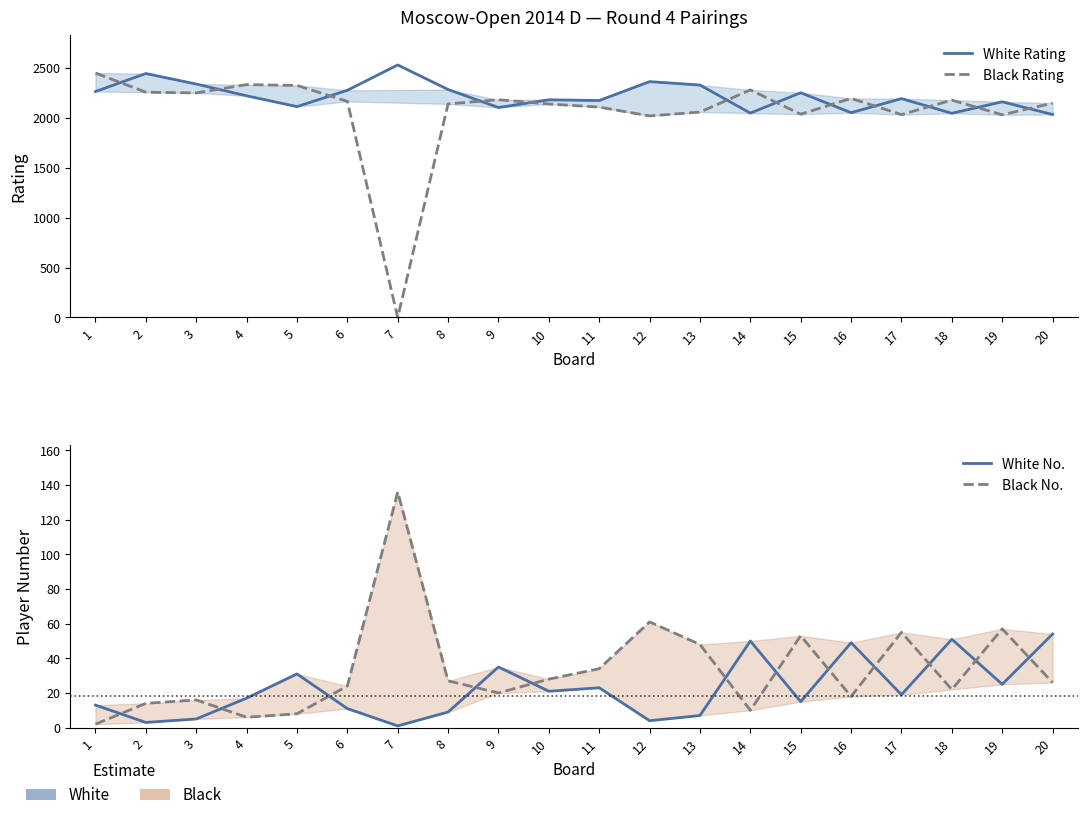

Is the value of Black No. at 14 greater than the value of White Rating at 6?

No